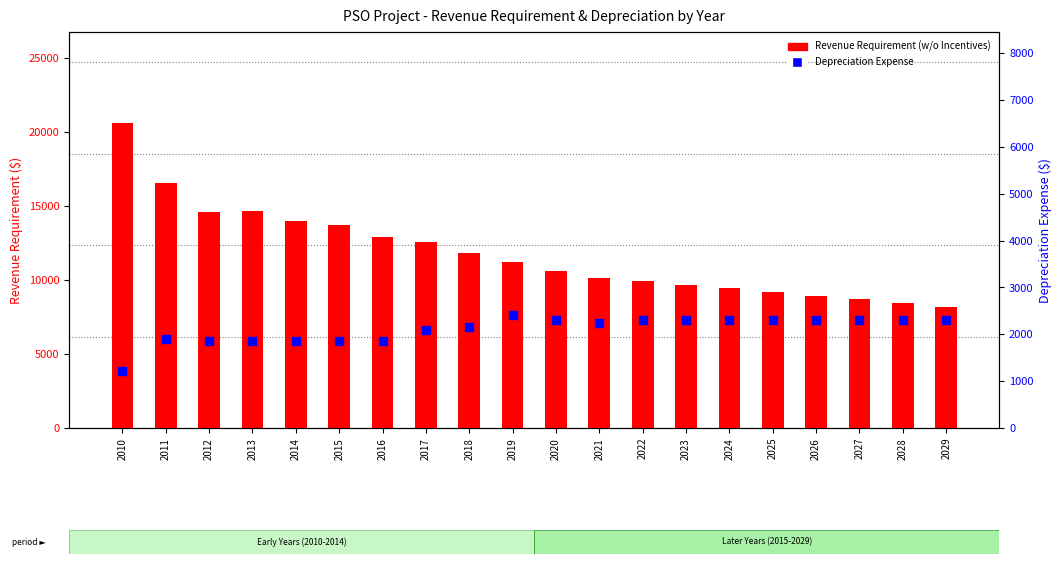

Which series has the widest spread of Y values?

Revenue Requirement (w/o Incentives)